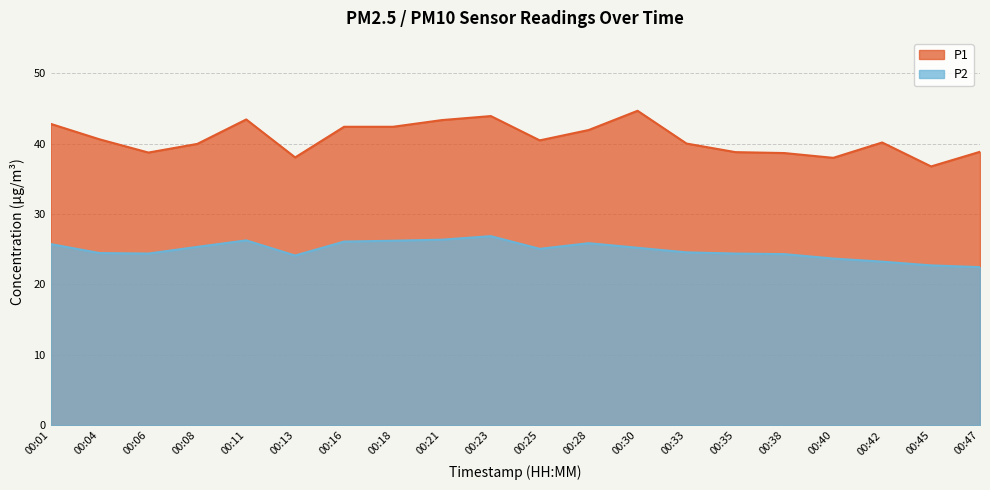

What is the maximum value for P2?

26.9